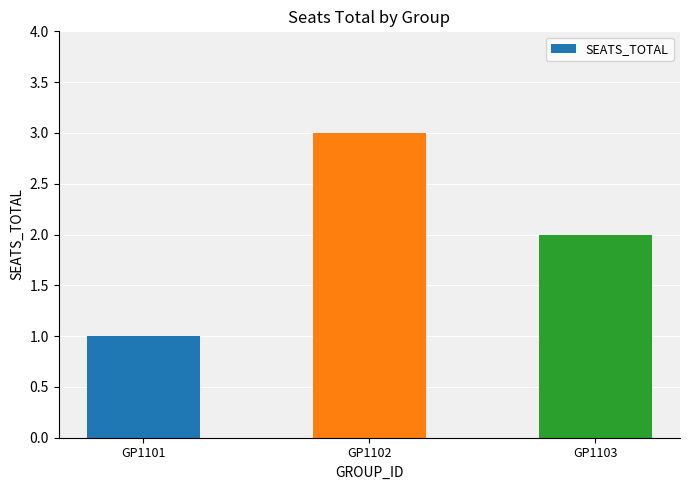

Is it true that the value at GP1102 is 1?

False